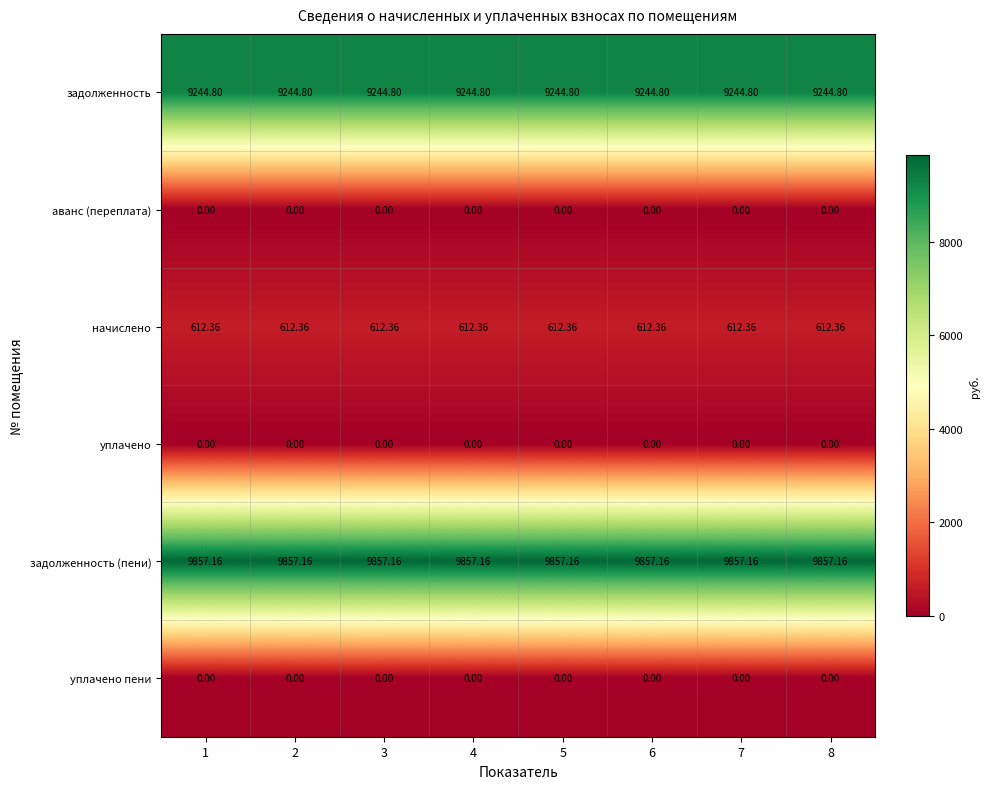

Which series has the largest total across all categories?

задолженность (пени)